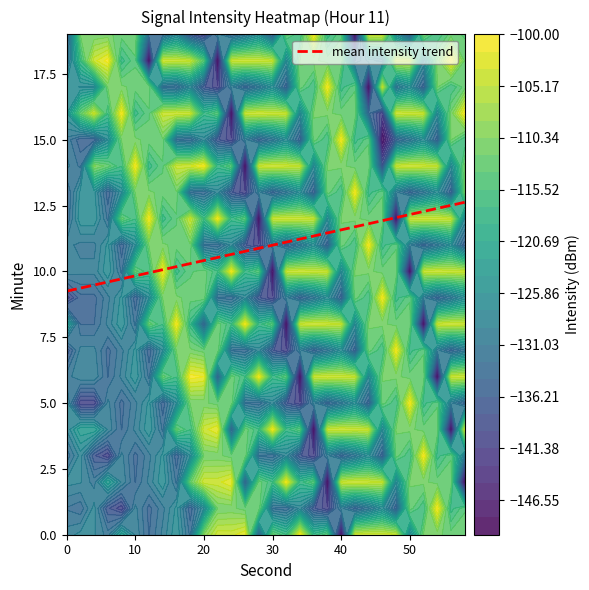

What is the lowest value of the mean intensity trend series?

9.2